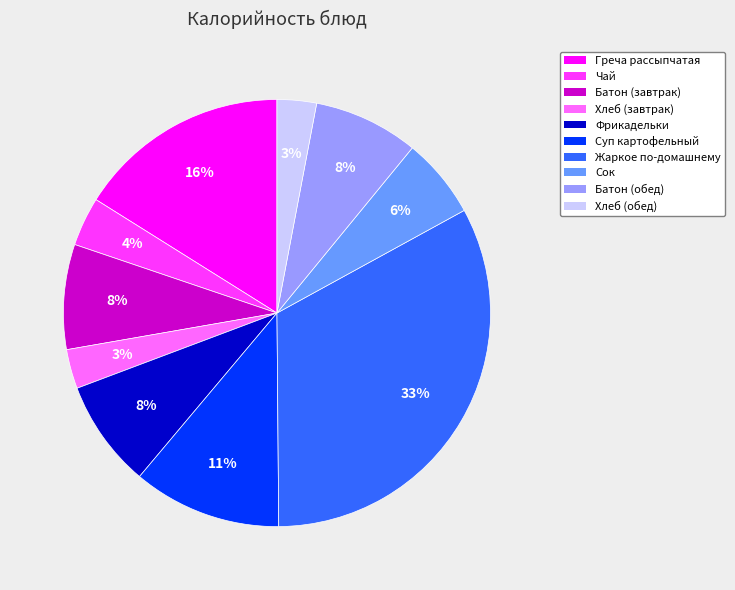

To the nearest percent, what portion does Хлеб (обед) represent?

3%